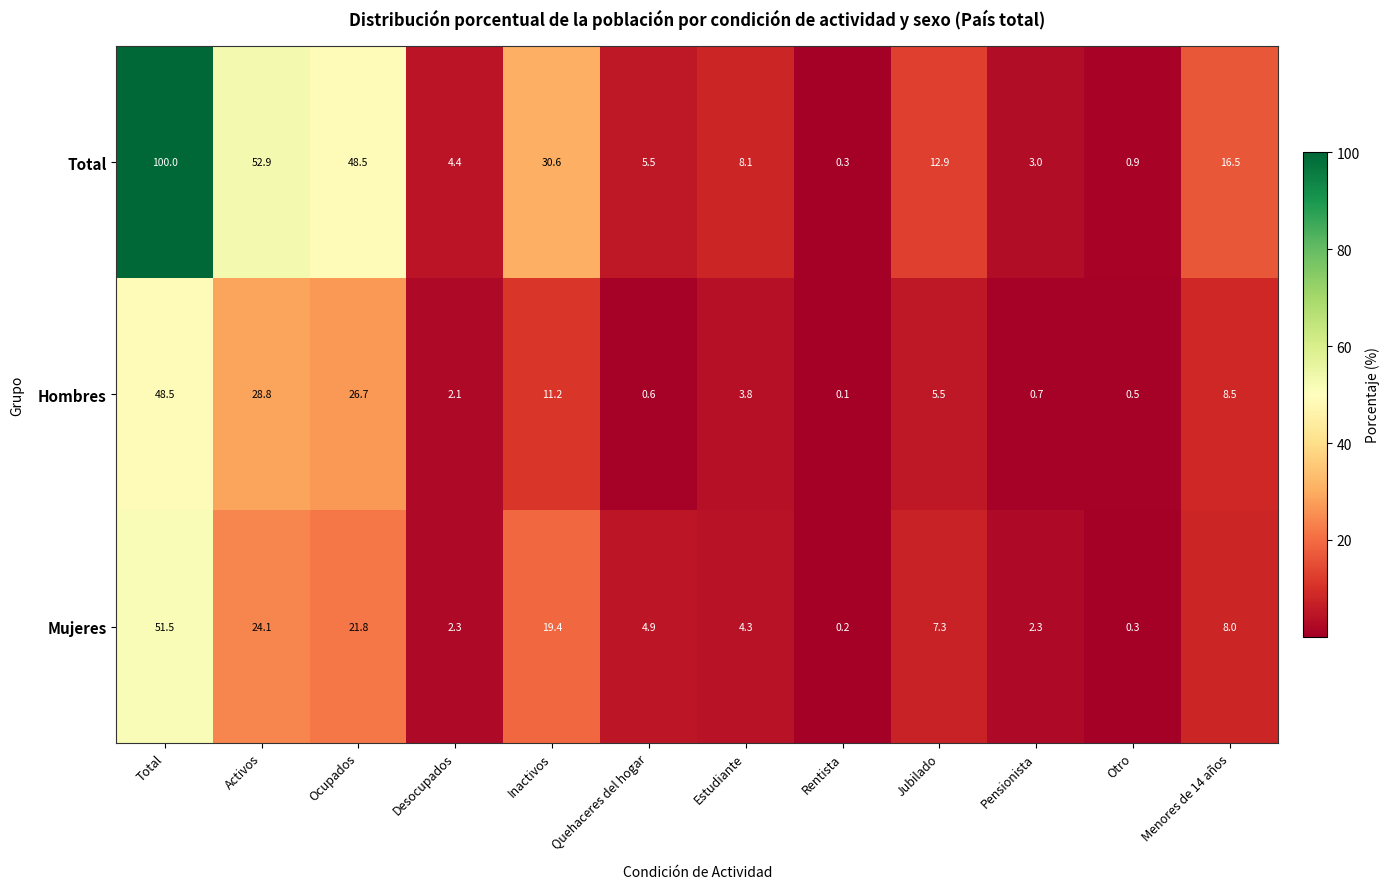

The value of Total at Estudiante is 8.1. True or false?

True